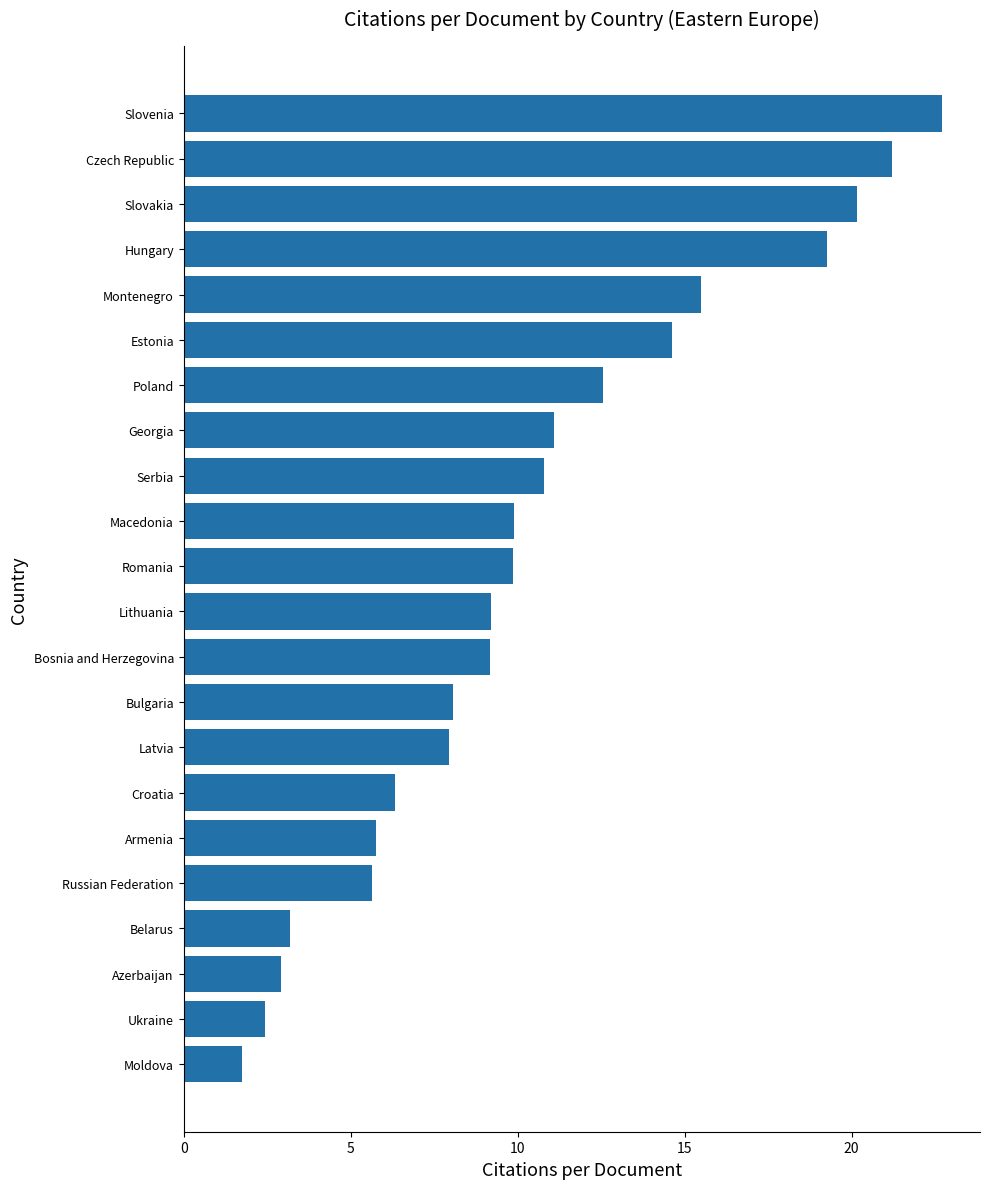

Between Ukraine and Bosnia and Herzegovina, which is larger?

Bosnia and Herzegovina